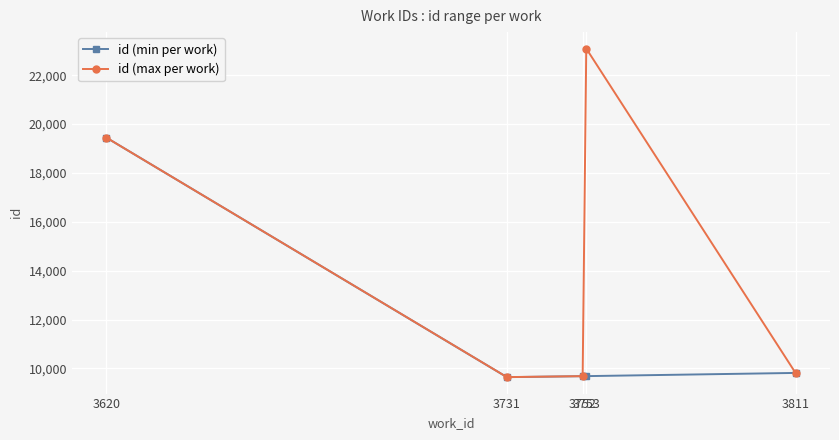

The value of id (min per work) at 3811 is 9814. True or false?

True